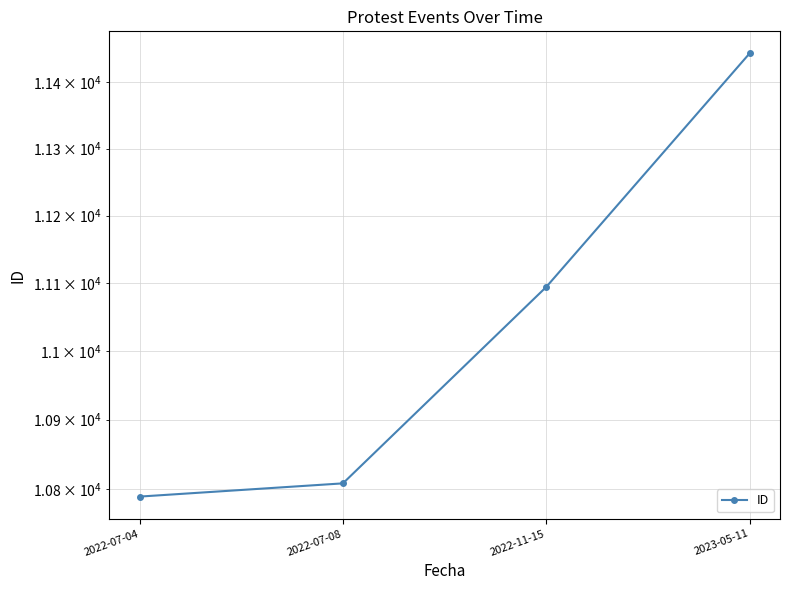

Rank the categories by value from highest to lowest.

2023-05-11, 2022-11-15, 2022-07-08, 2022-07-04